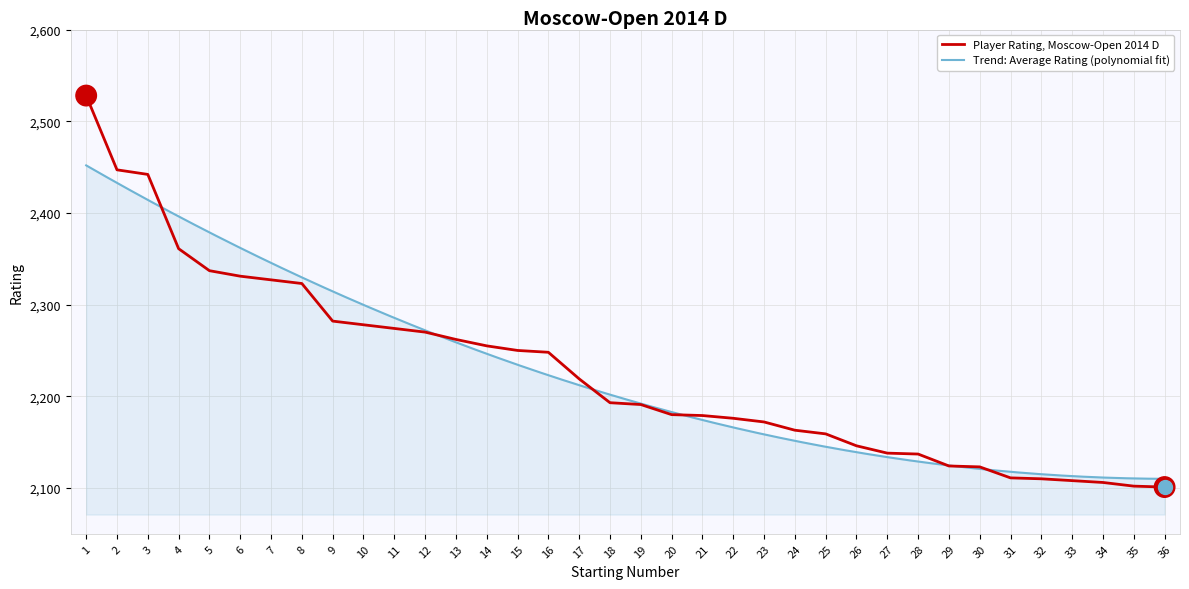

Which has a higher value, 35 or 24?

24